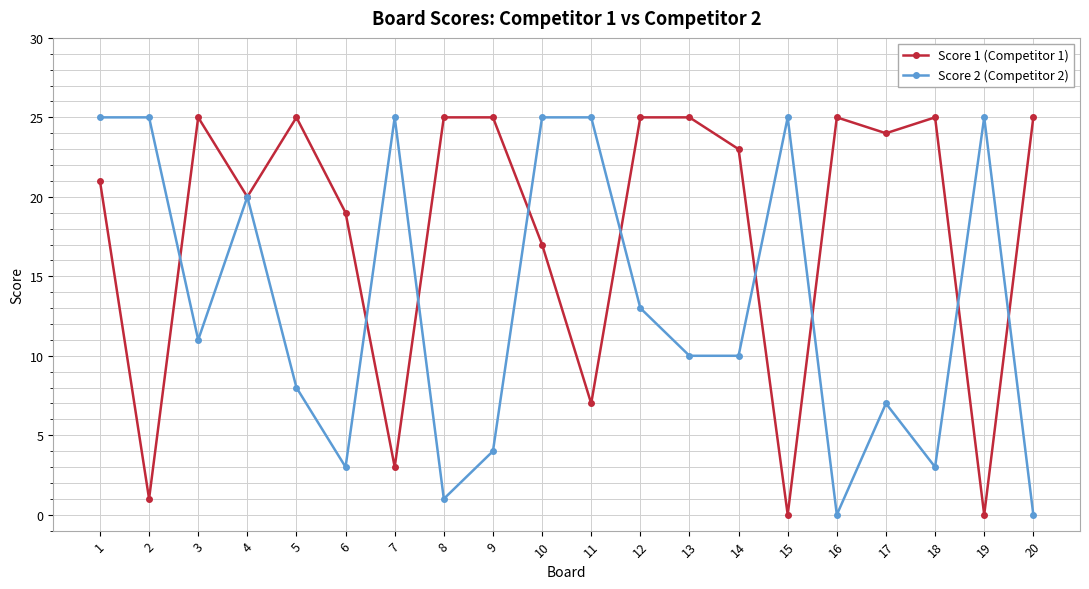

What is the difference between the maximum and second lowest values in the Score 2 (Competitor 2) series?

25